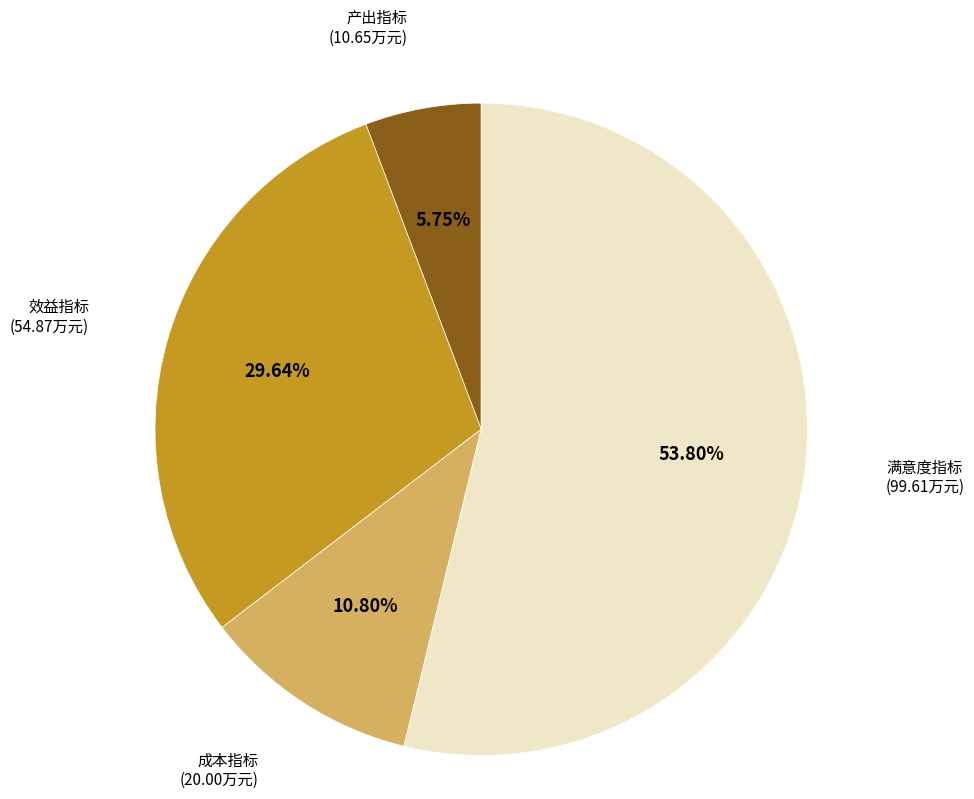

Between 满意度指标 and 产出指标, which is larger?

满意度指标